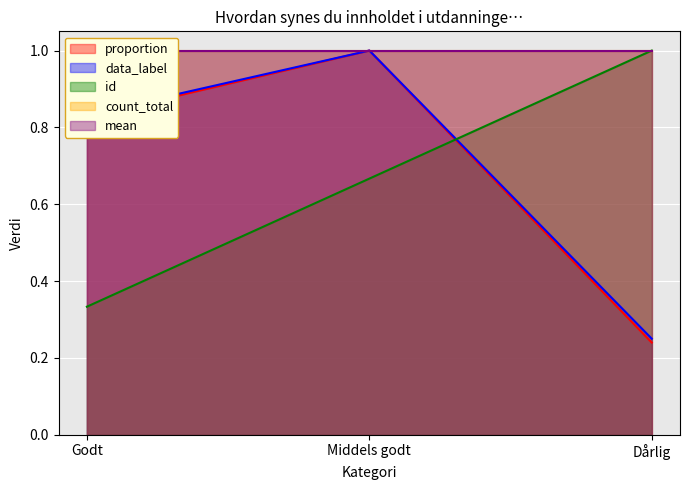

Count the id values in the range 0 to 1.

3